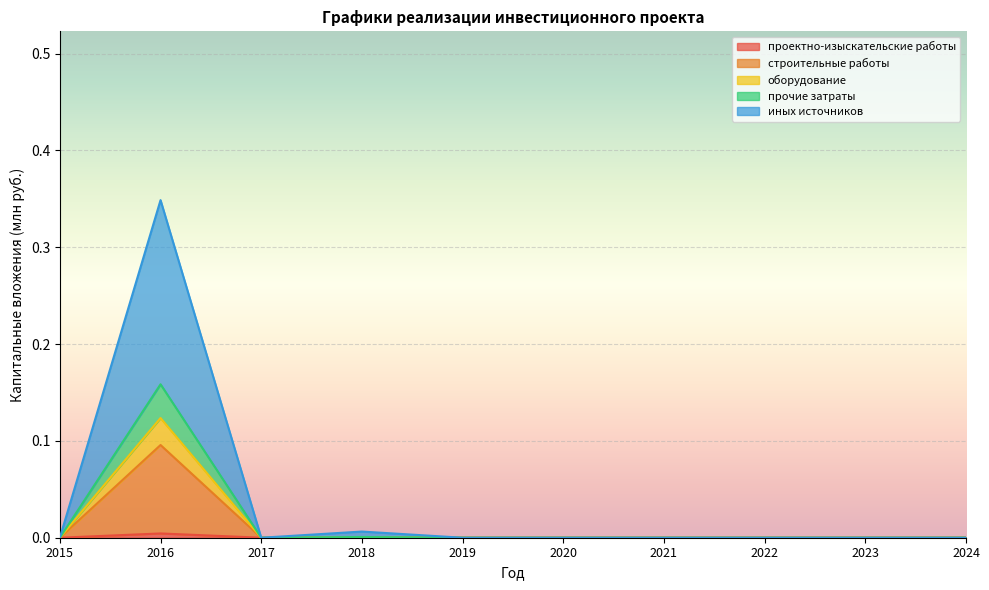

Count the оборудование values in the range 0 to 1.

10